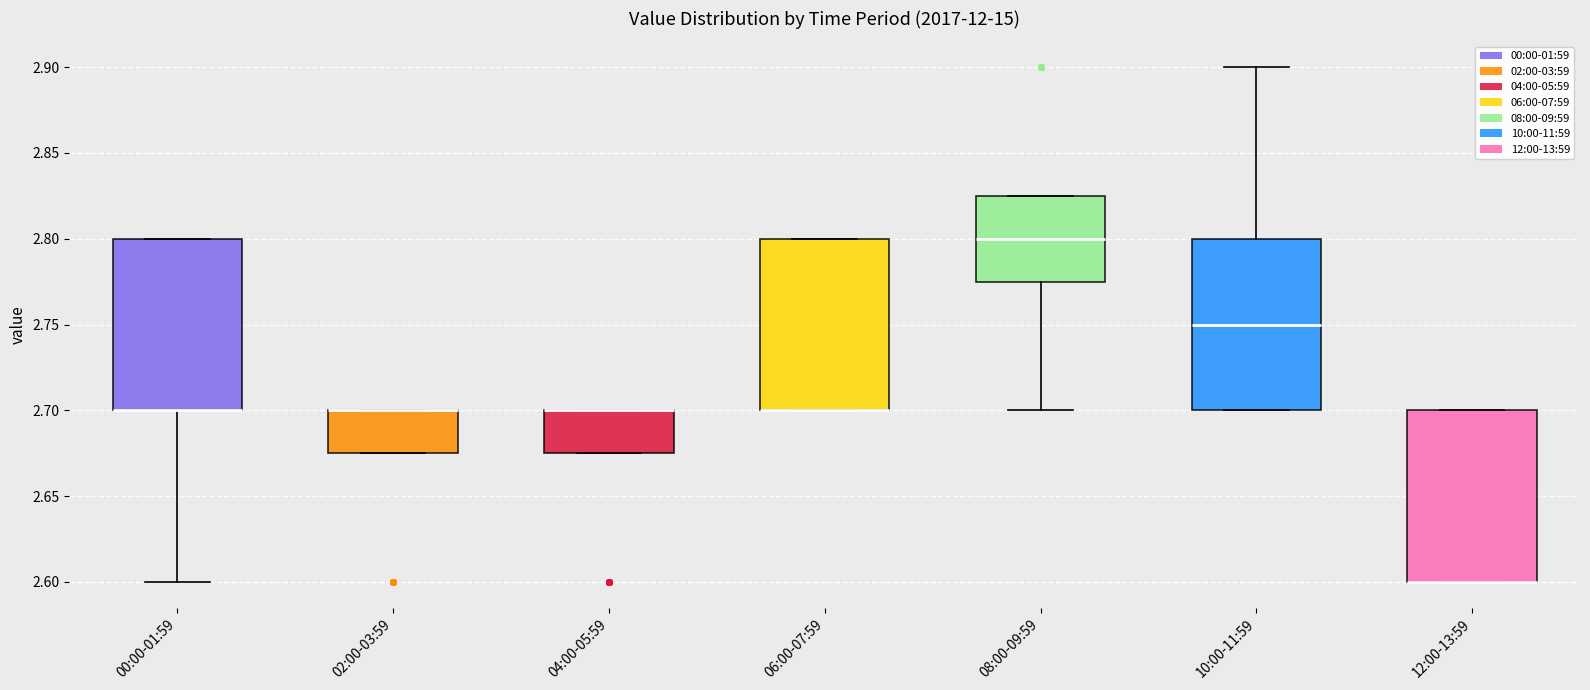

Where is the lower edge of the box for 02:00-03:59 on the y-axis? The values are not printed on the chart, so give them approximately, as read against the axis.

2.675